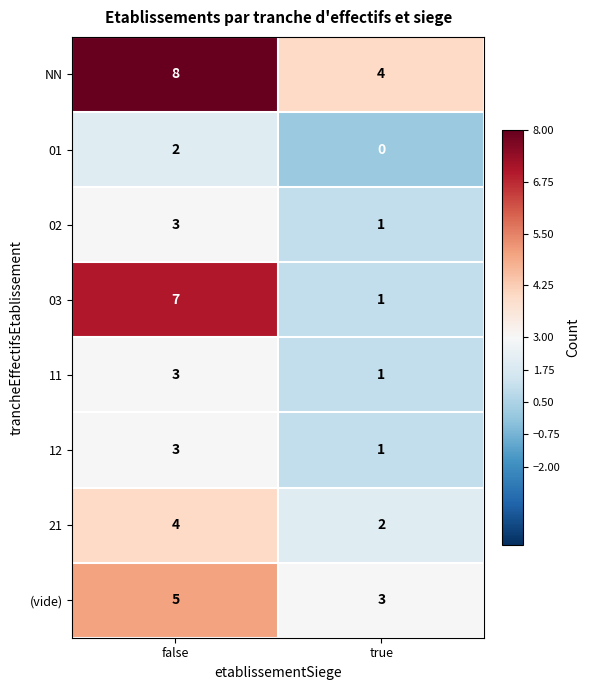

Which category has the lowest value across all series?

true